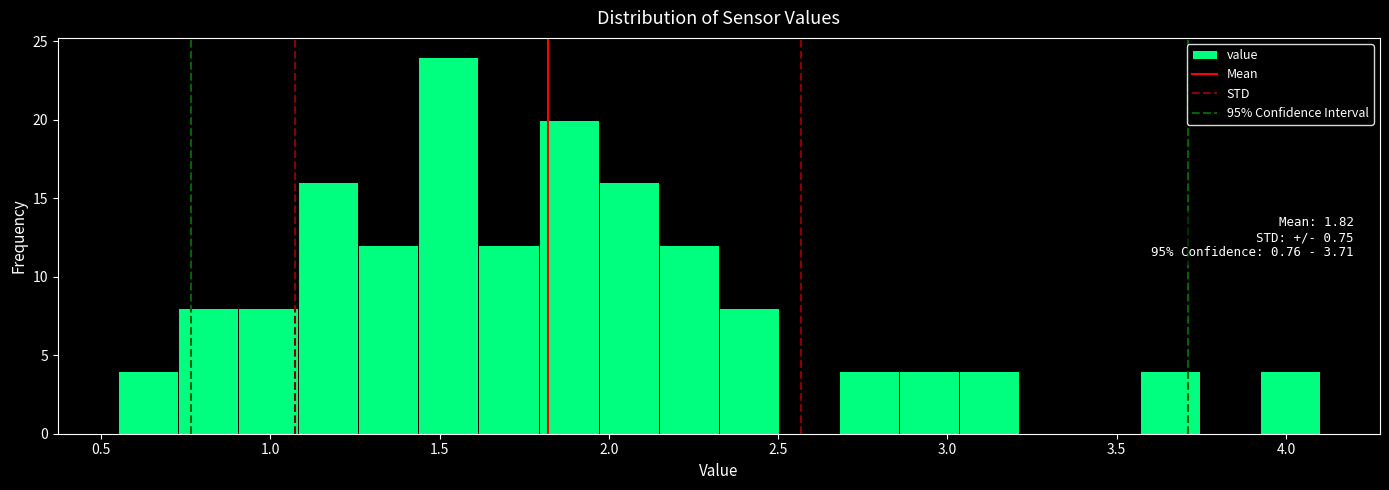

Read against the x-axis, roughly where is the centre of the tallest bar?

1.55